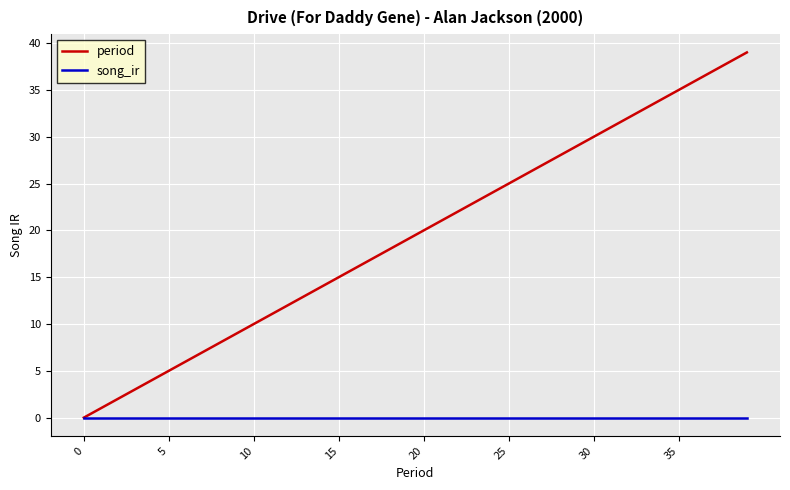

Which series has the largest range (max minus min)?

period